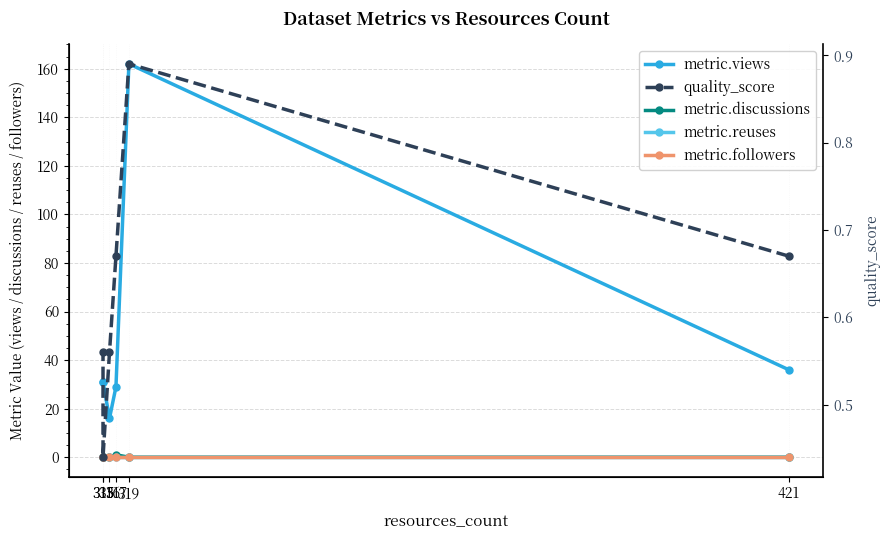

Which series changed the most between 421 and 315?

metric.views